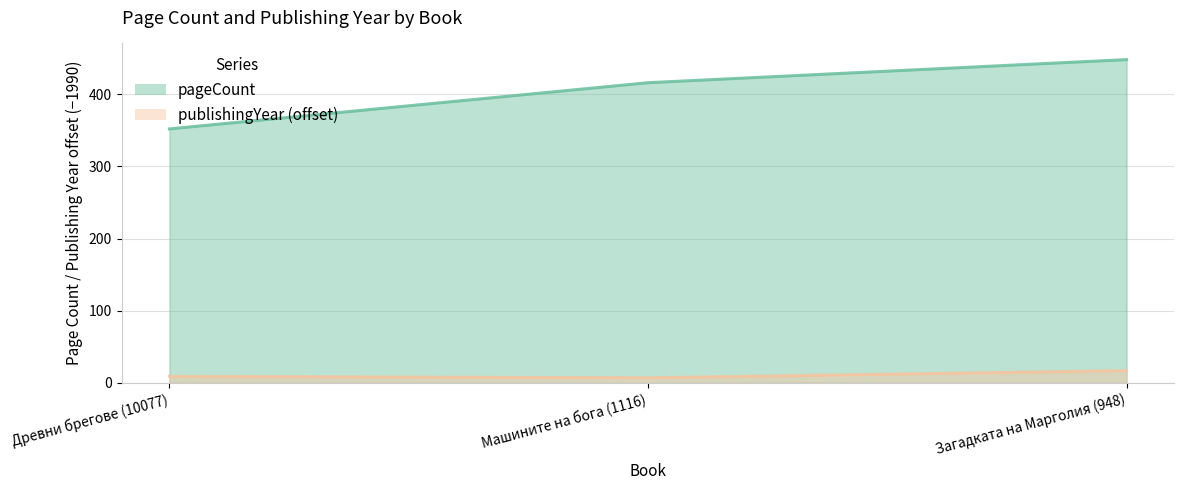

Which category has the lowest value in the pageCount series?

Древни брегове (10077)